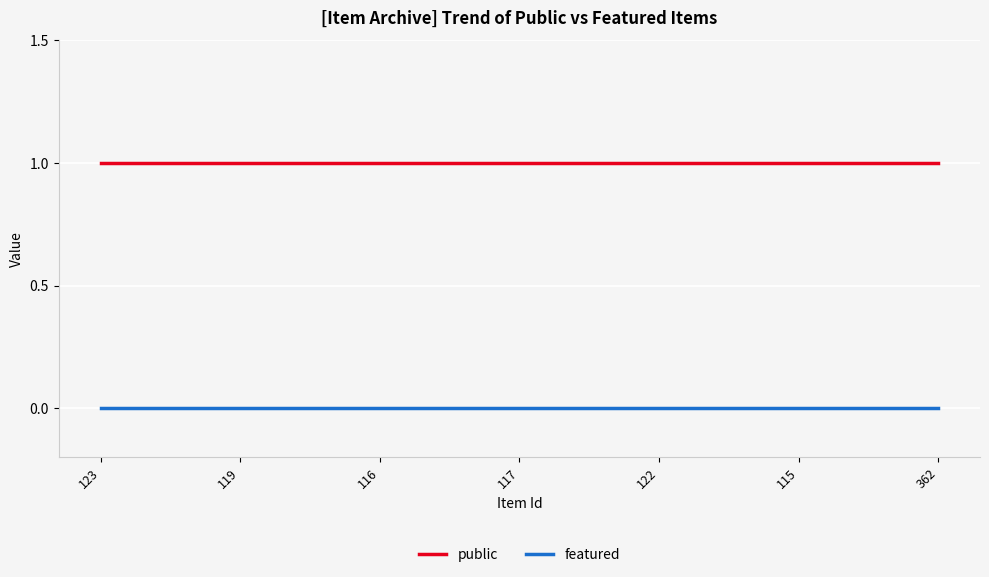

Rank the series by their maximum value, from lowest to highest.

featured, public